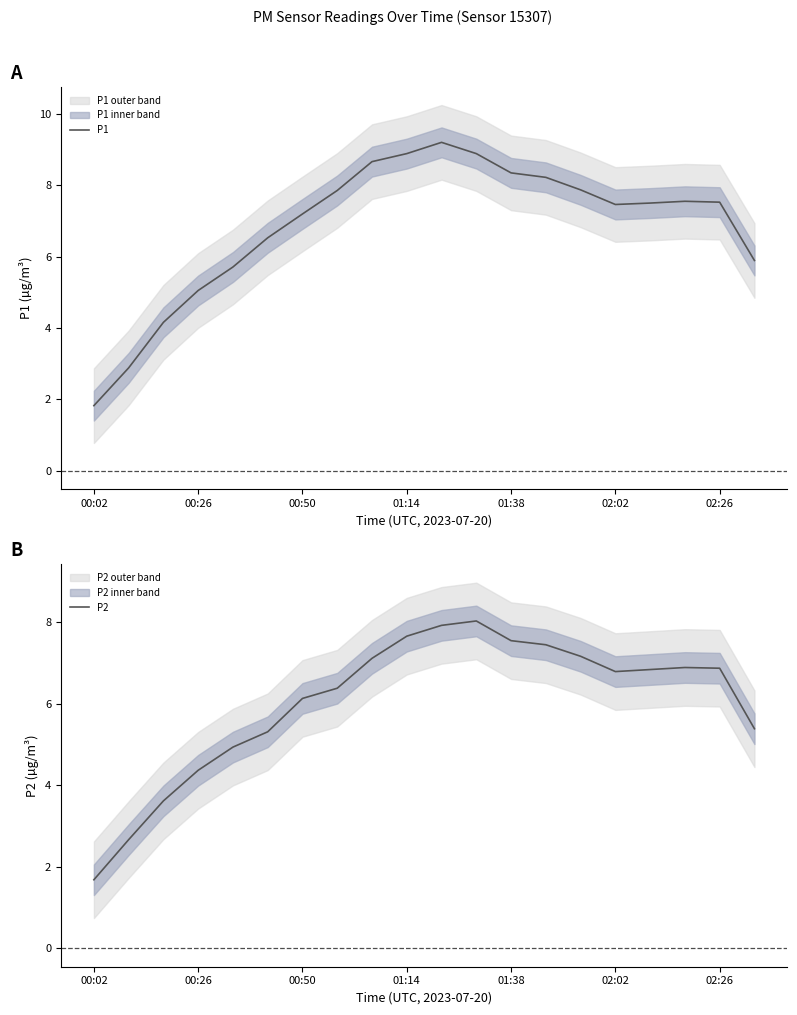

True or false: P1 has a value of 3.2 at 19.

False